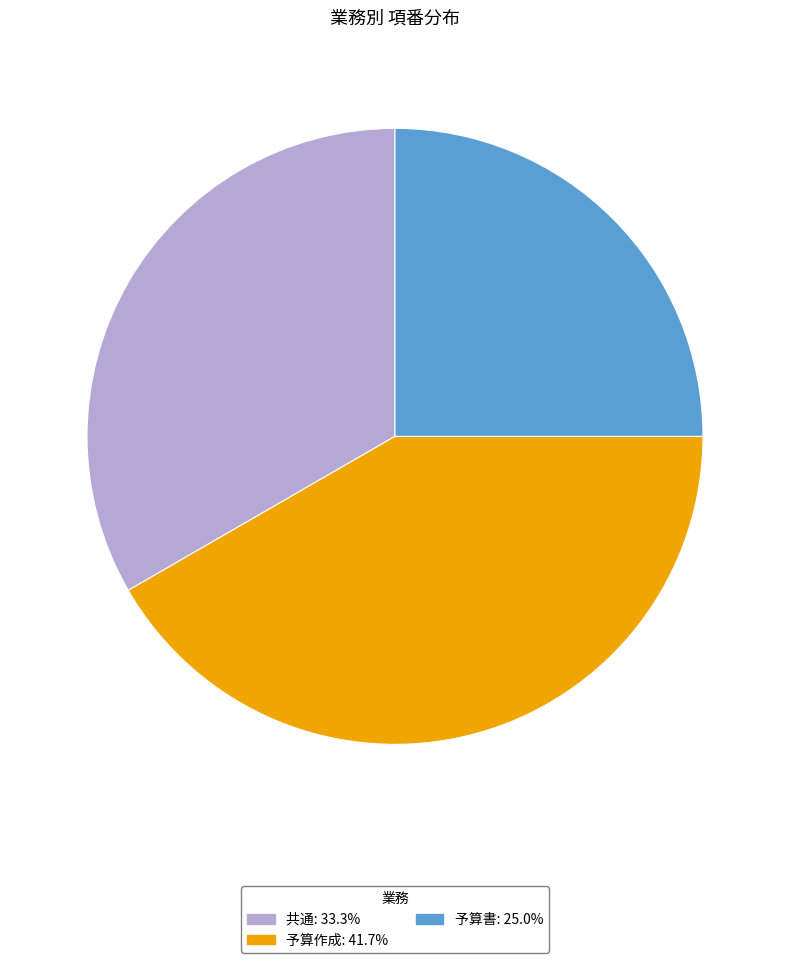

Does 予算書 represent more than half of the total?

No